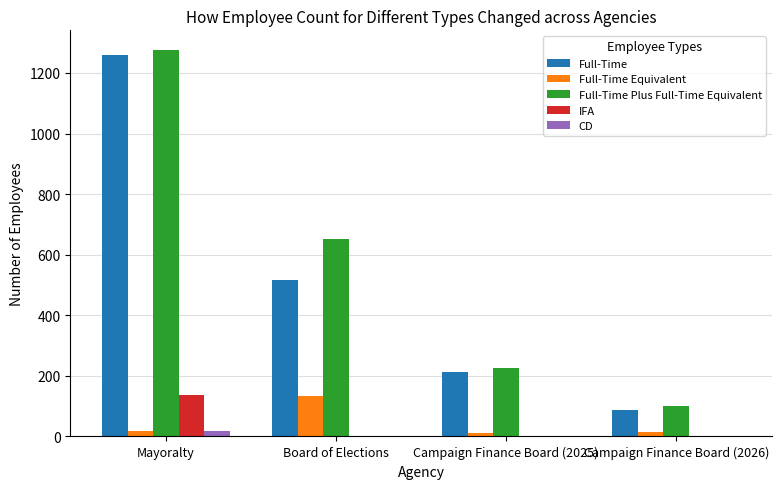

Which series has the largest total across all categories?

Full-Time Plus Full-Time Equivalent